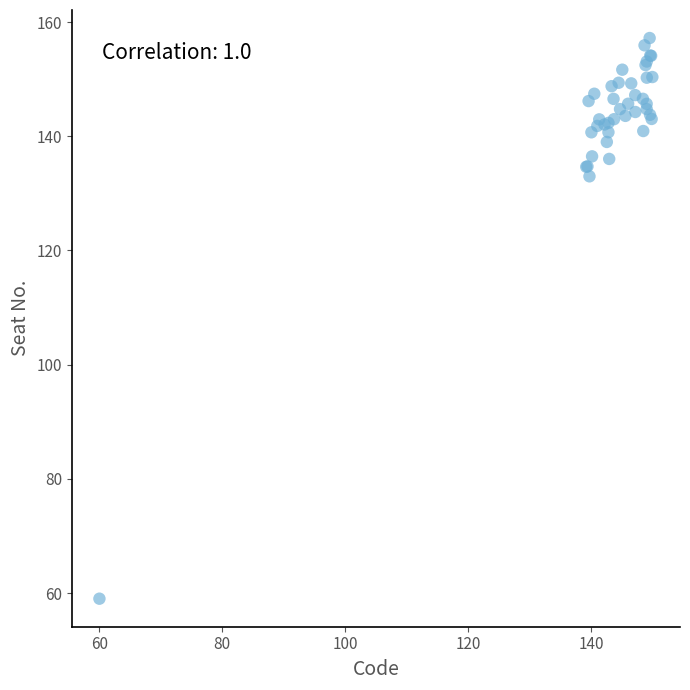

What Y value in the scatter plot is closest to 108?

133.0